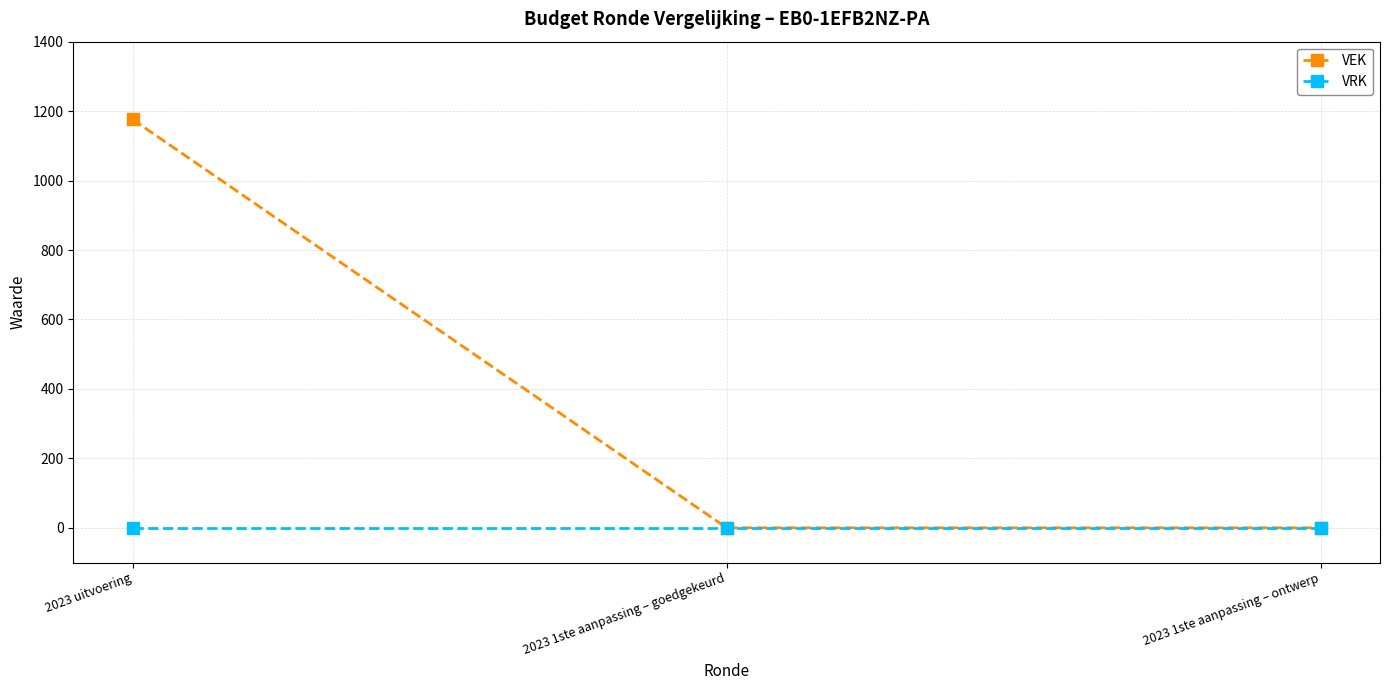

Which series changed the most between 2023 uitvoering and 2023 1ste aanpassing – ontwerp?

VEK